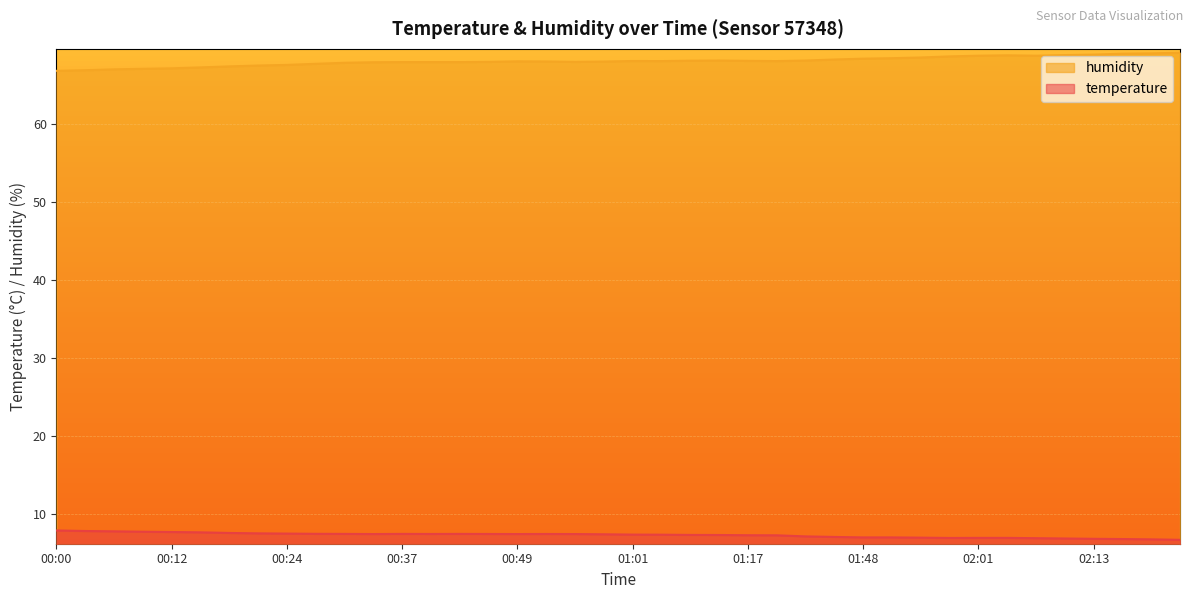

The value of temperature at 02:04 is 7.0. True or false?

True